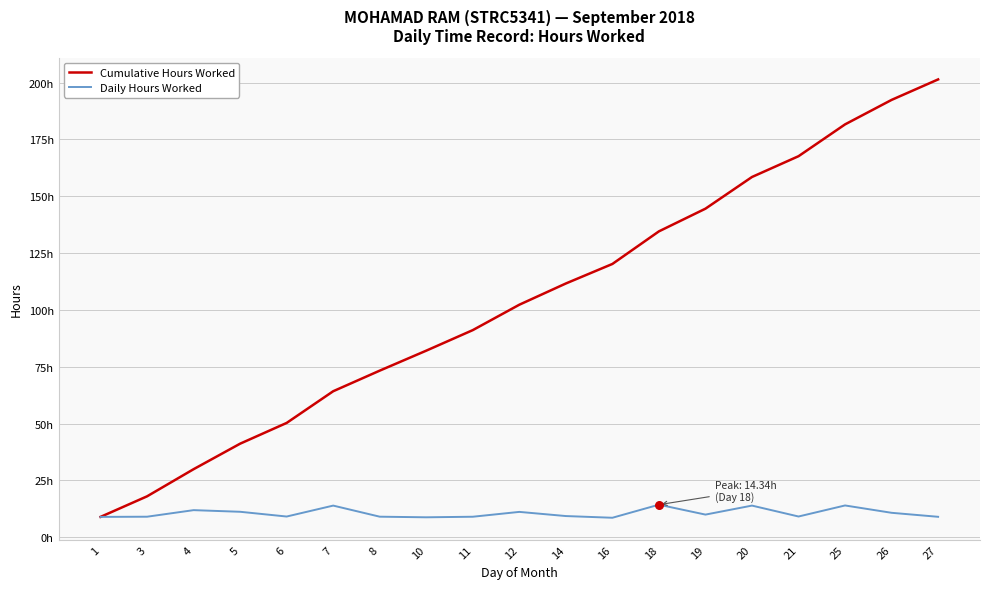

At which category is the sum across all series the highest?

27